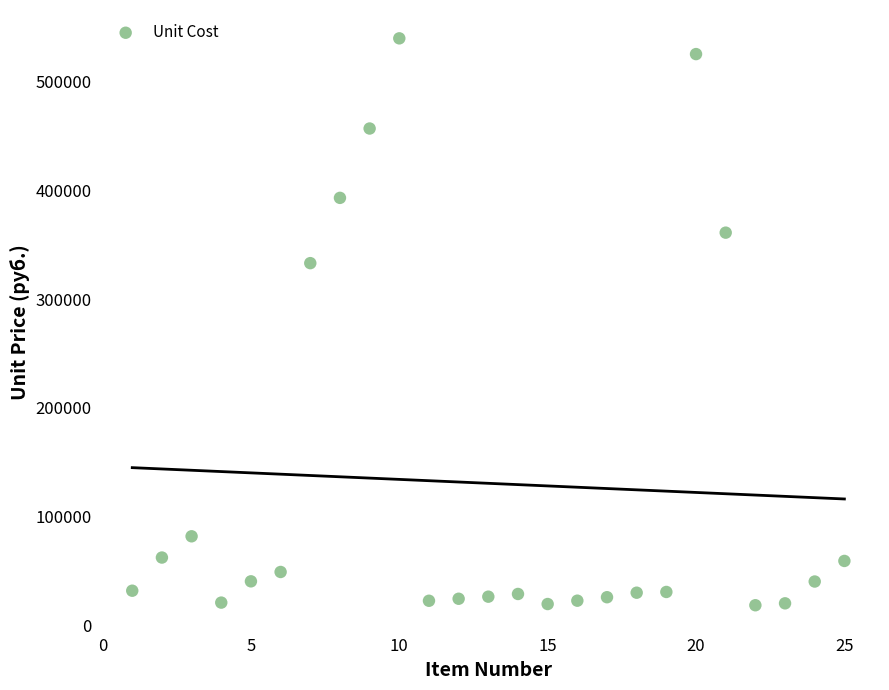

What is the range of Y values (max minus min)?

520884